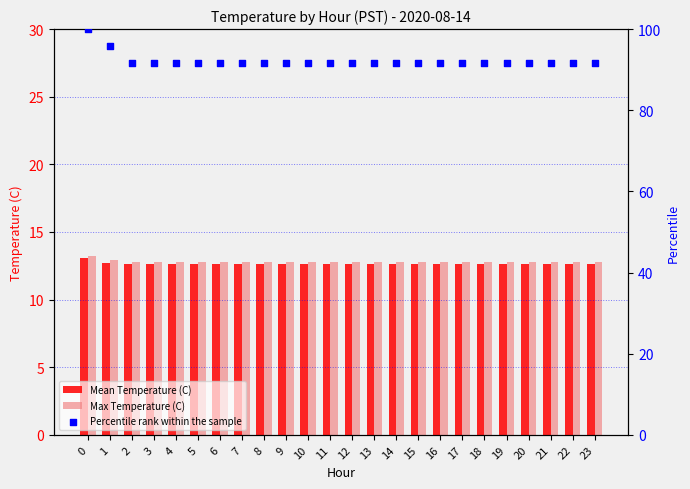

Which series contains the highest Y value?

Percentile rank within the sample